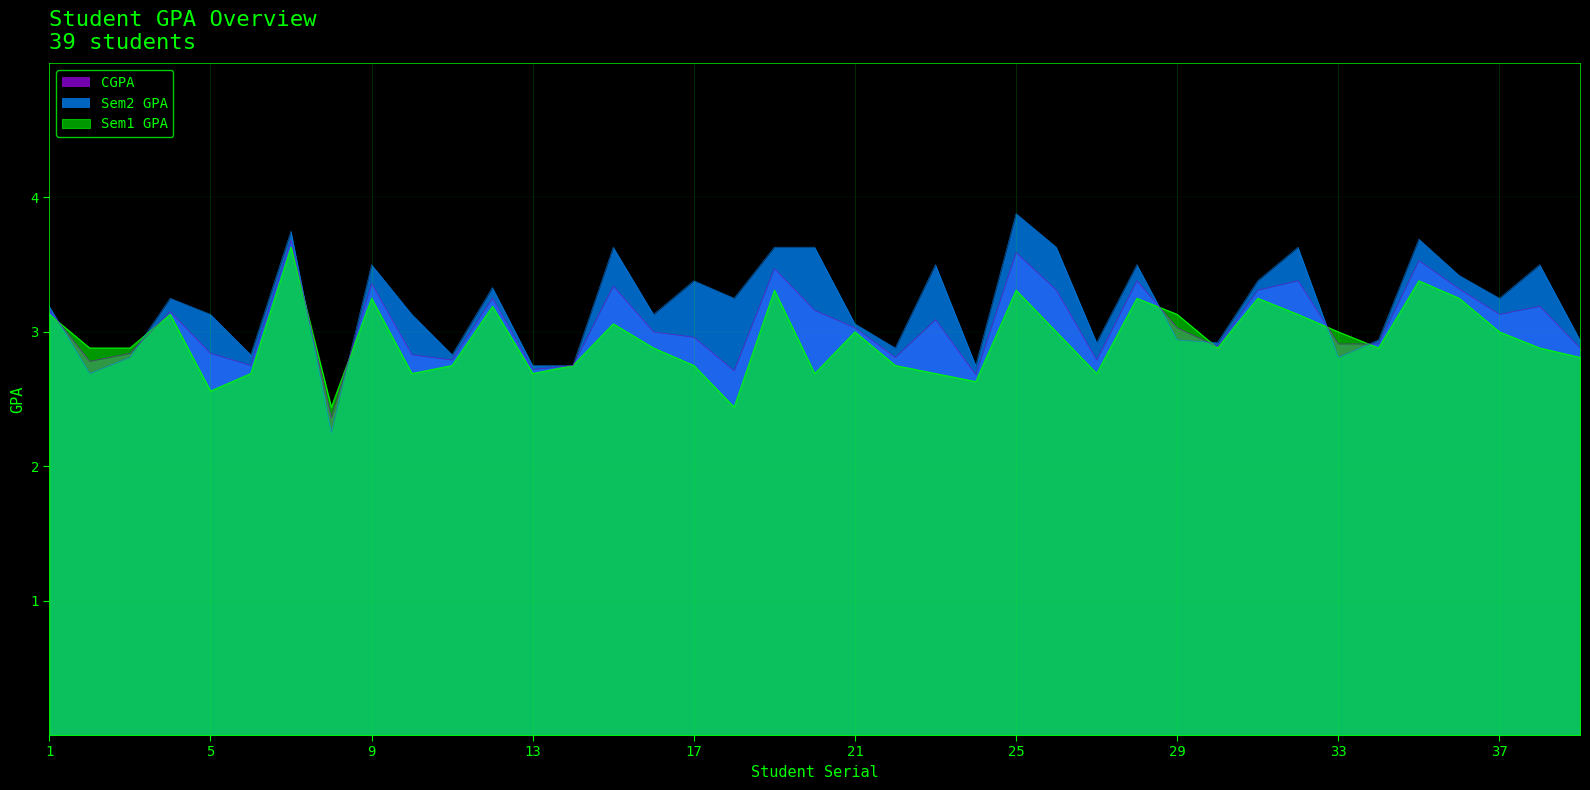

Rank the series by their average value, from highest to lowest.

Sem2 GPA, CGPA, Sem1 GPA